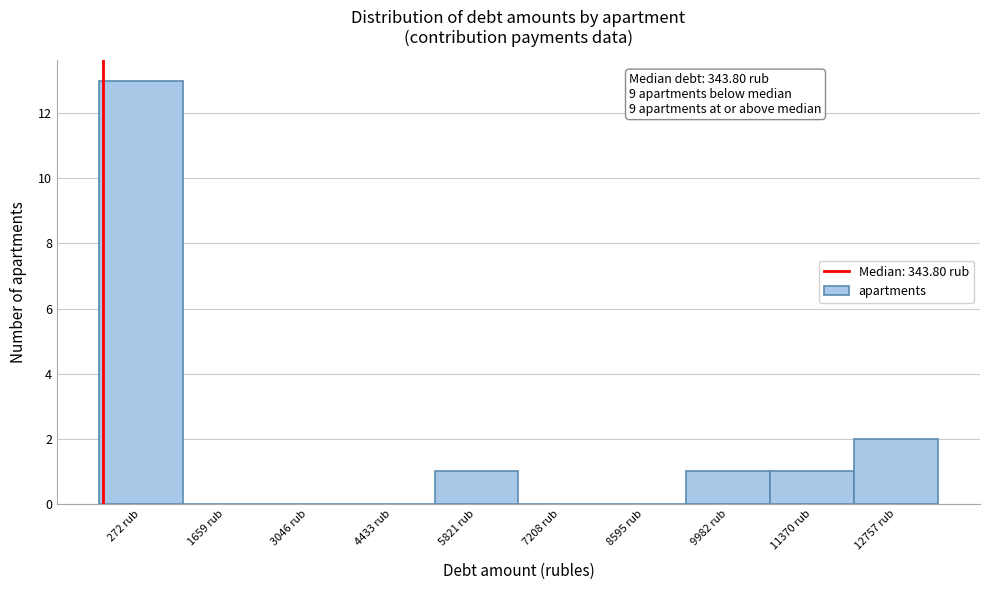

Reading left to right, list all the values displayed in this chart.

272 rub=13	1659 rub=0	3046 rub=0	4433 rub=0	5821 rub=1	7208 rub=0	8595 rub=0	9982 rub=1	11370 rub=1	12757 rub=2